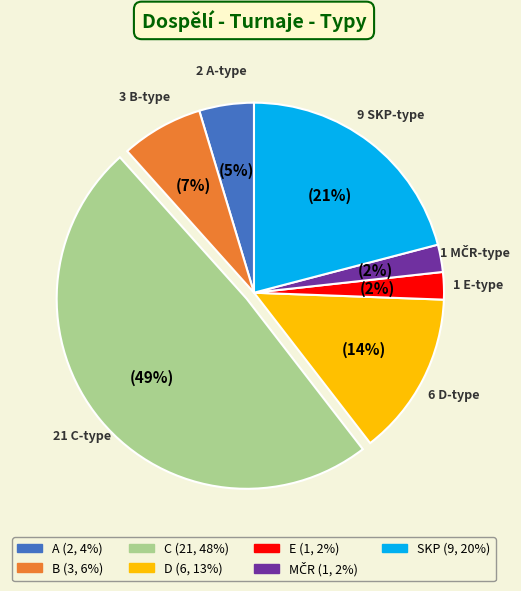

Which category has the biggest portion of the pie?

C